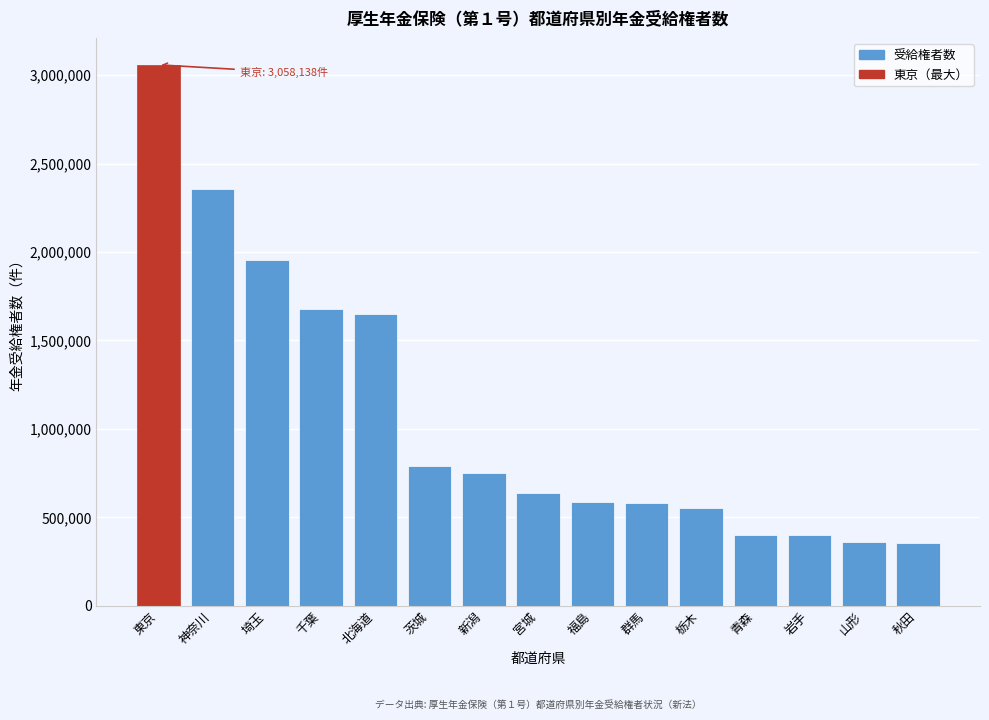

Read the value at 埼玉.

1956148